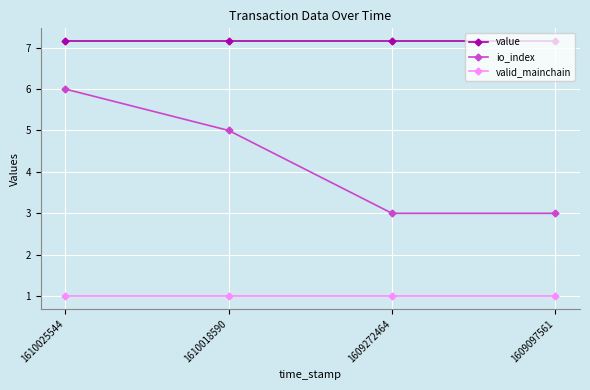

What is the sum of all value values?

28.6